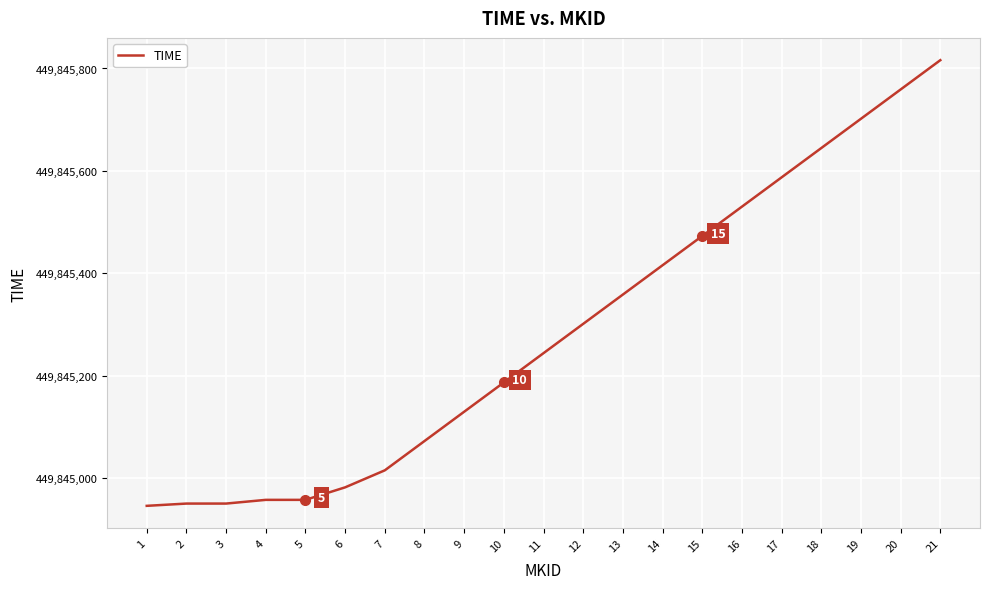

Which label corresponds to the largest value in the chart?

21